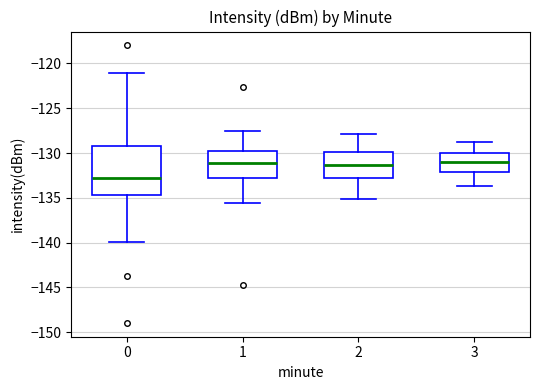

Where does the median line of the box at x = 0 sit on the y-axis? The values are not printed on the chart, so give them approximately, as read against the axis.

-133.0